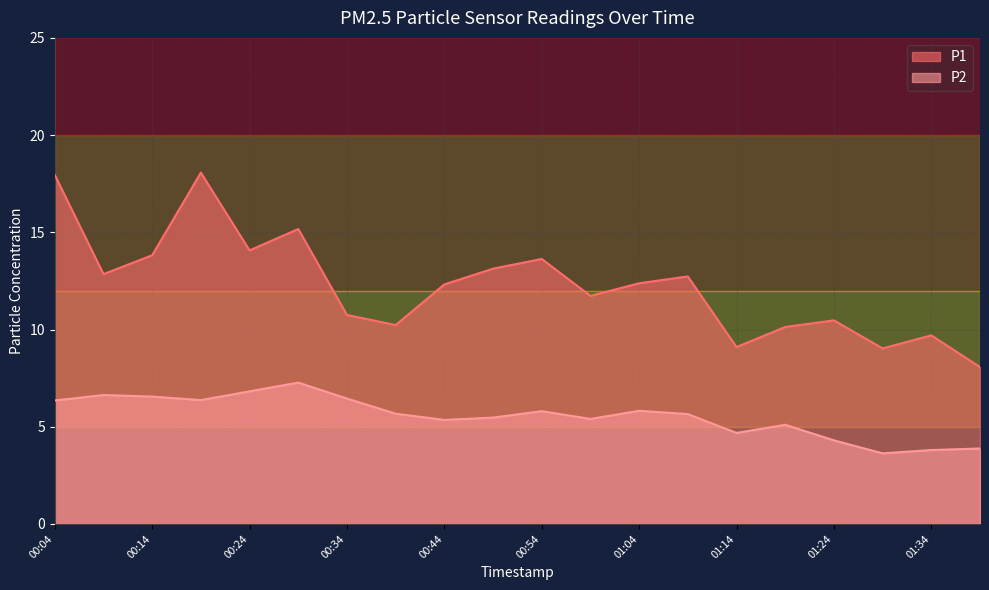

How many lines are shown in the chart?

2